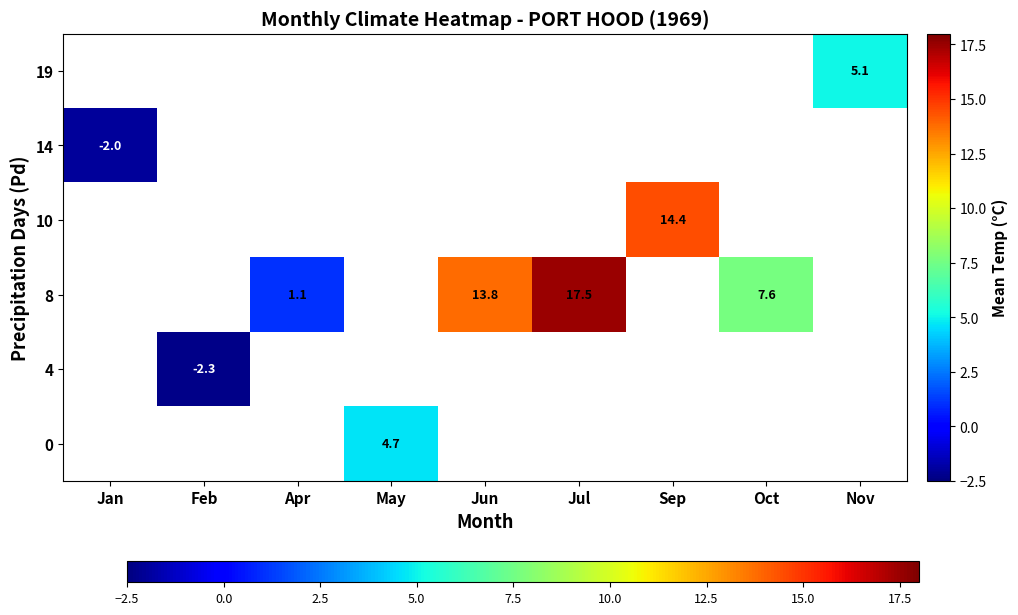

True or false: 8 has a value of 7.6 at Oct.

True